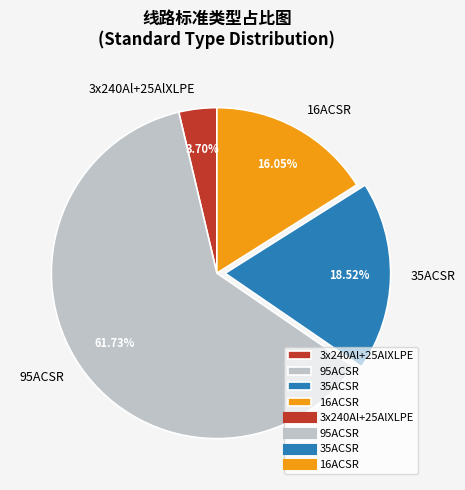

Count the number of slices in the pie.

4